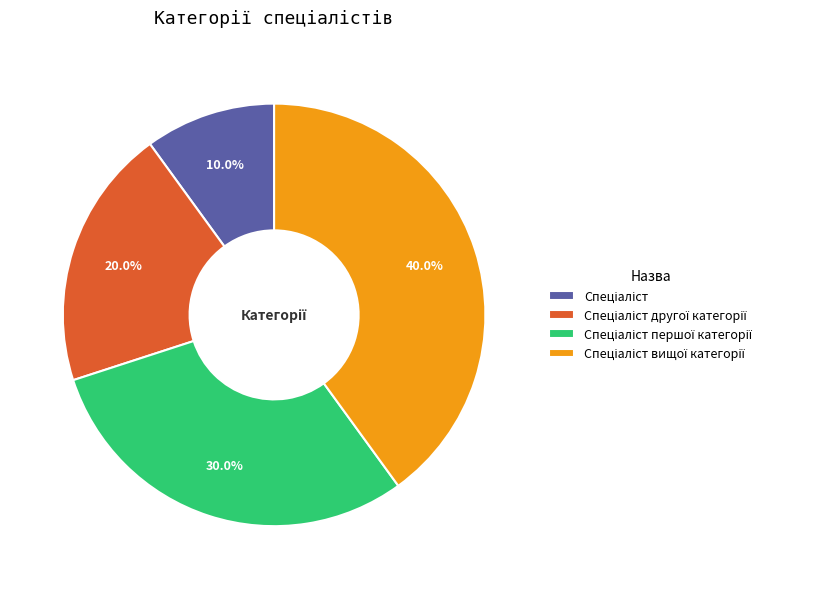

Is there a majority slice in this chart?

No